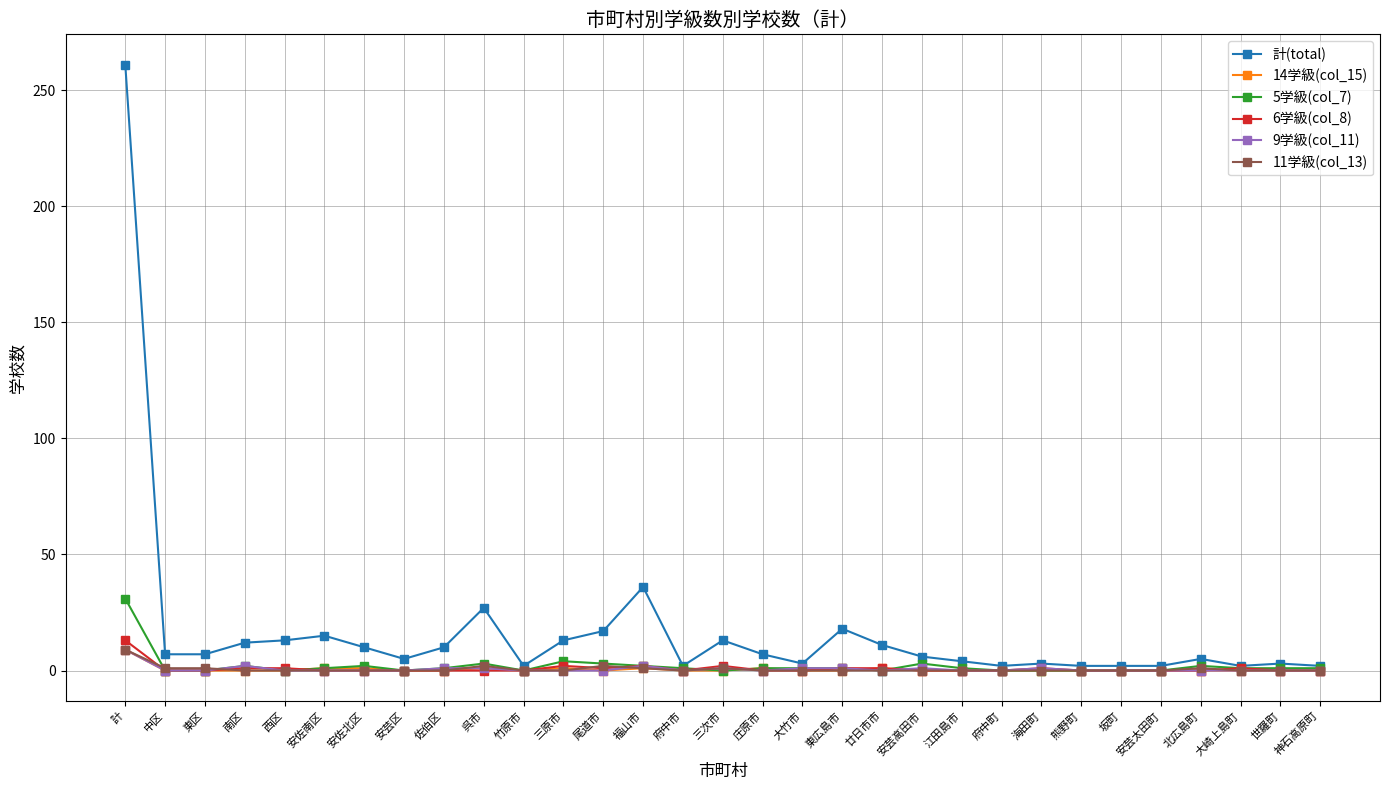

True or false: 11学級(col_13) has a value of 0 at 竹原市.

True